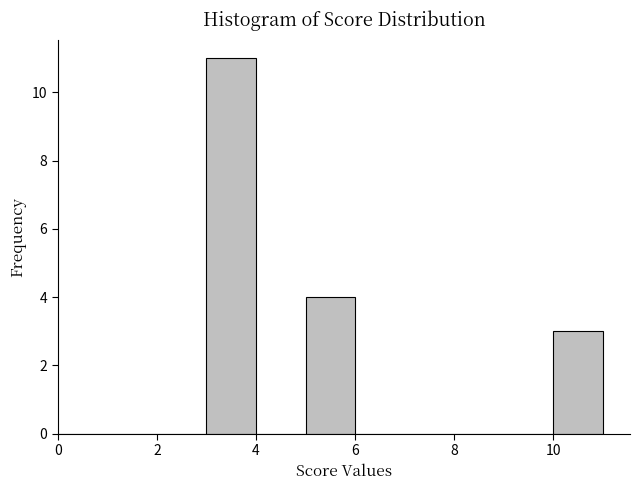

Reading left to right, transcribe this chart: for each bar, give the range it covers on the x-axis and its height. The values are not printed on the chart, so give them approximately, as read against the axis.

0 to 1: 0
1 to 2: 0
2 to 3: 0
3 to 4: 11
4 to 5: 0
5 to 6: 4
6 to 7: 0
7 to 8: 0
8 to 9: 0
9 to 10: 0
10 to 11: 3